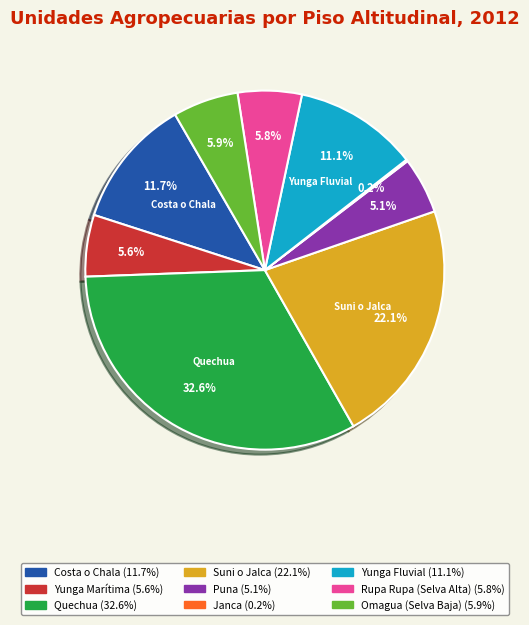

Between Yunga Fluvial and Suni o Jalca, which is larger?

Suni o Jalca